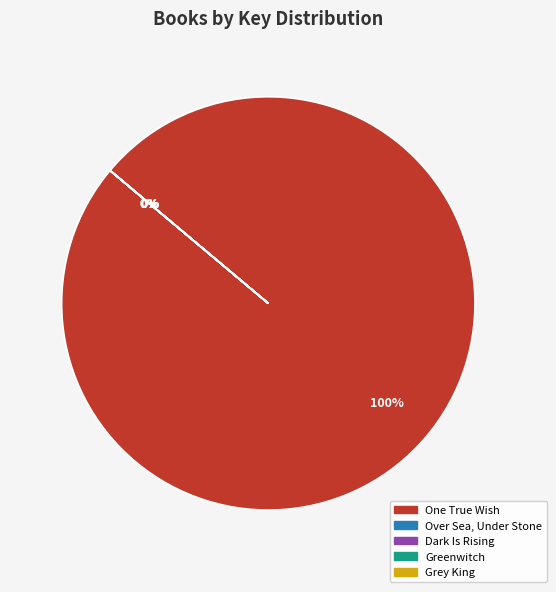

Which category has the biggest portion of the pie?

One True Wish